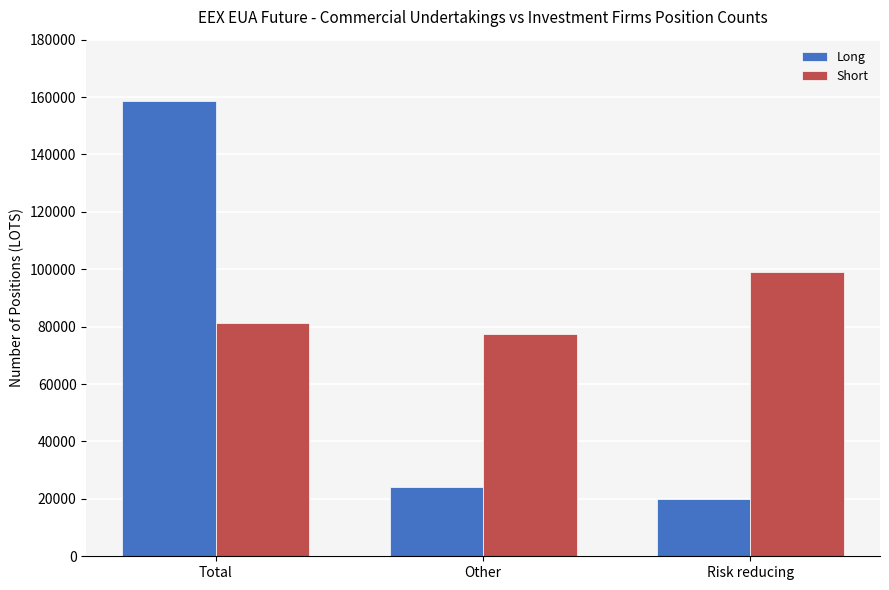

What position from the left is Risk reducing?

3